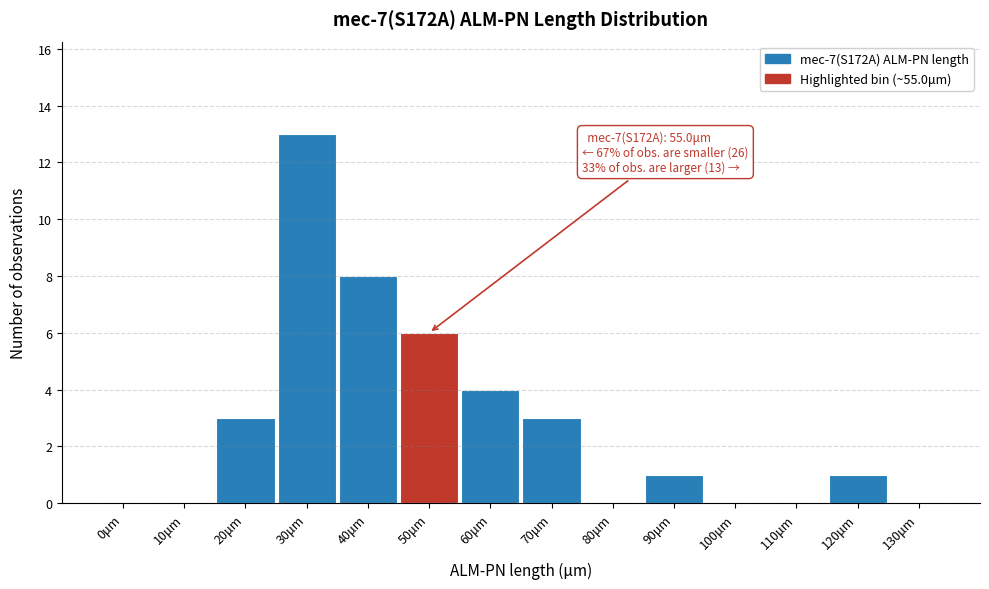

Reading right to left, extract all data points from this chart.

130μm=0	120μm=1	110μm=0	100μm=0	90μm=1	80μm=0	70μm=3	60μm=4	50μm=6	40μm=8	30μm=13	20μm=3	10μm=0	0μm=0